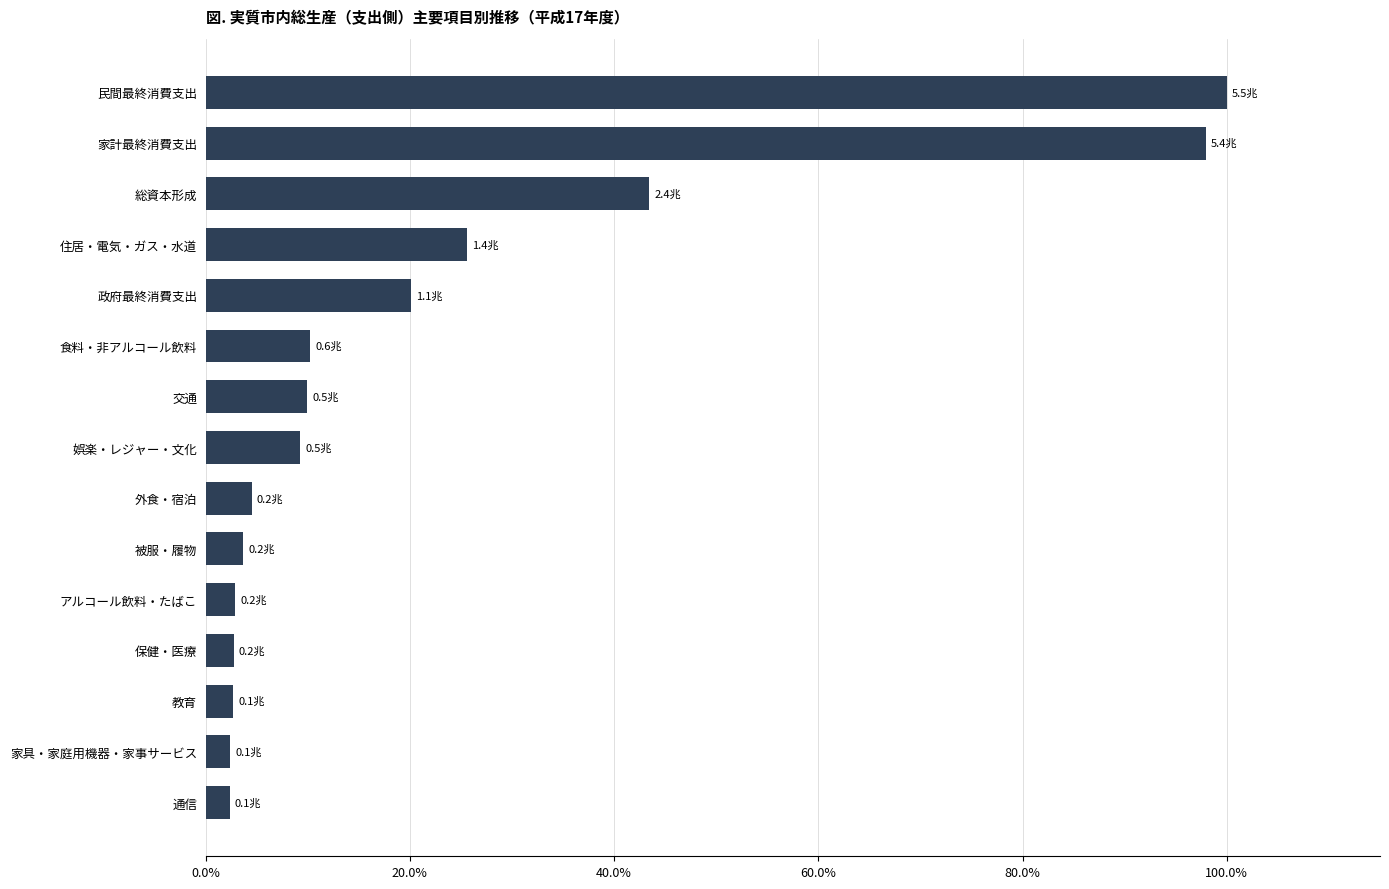

The value at 通信 is 2.4. True or false?

True